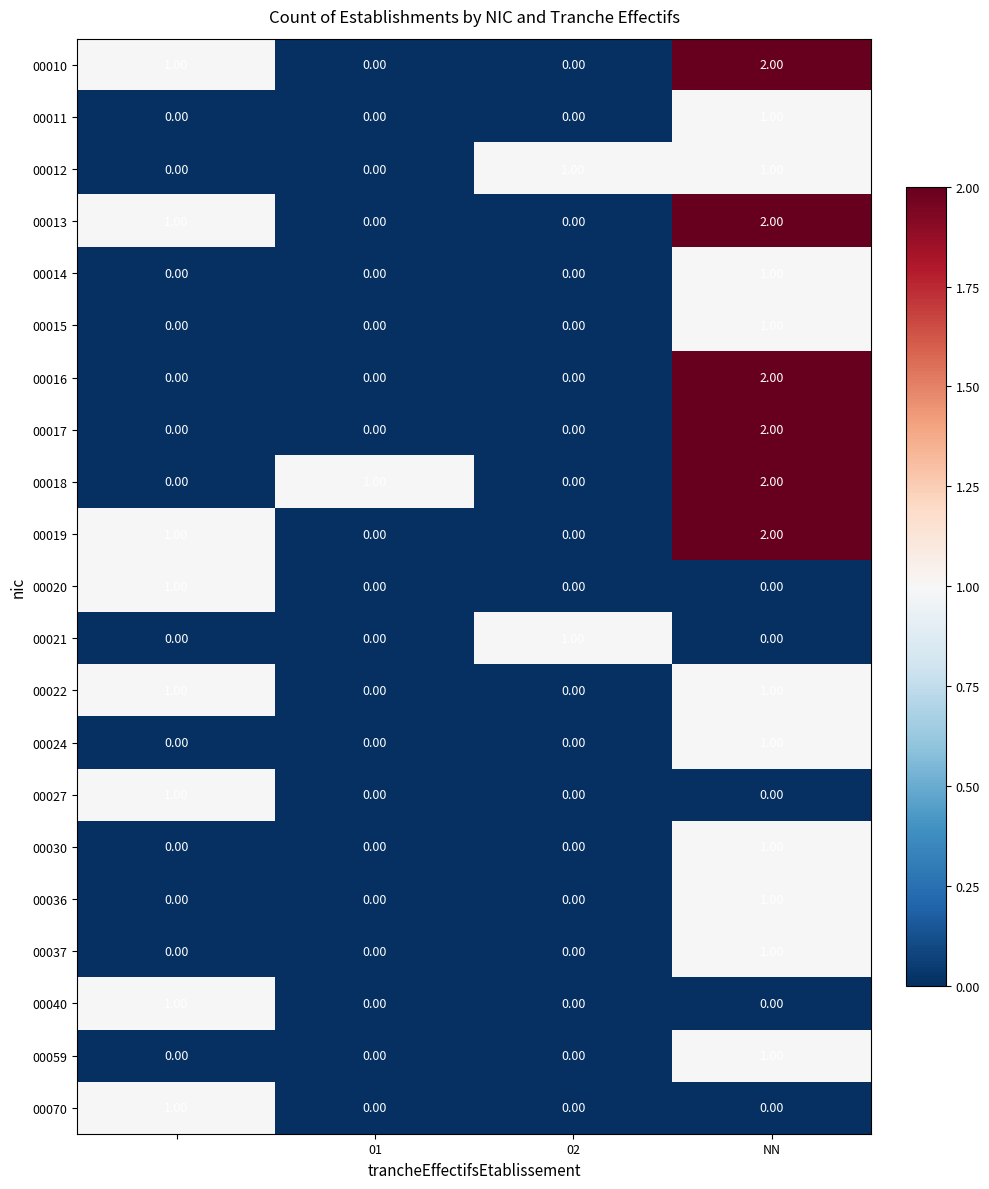

At how many categories does at least one series exceed 1?

1